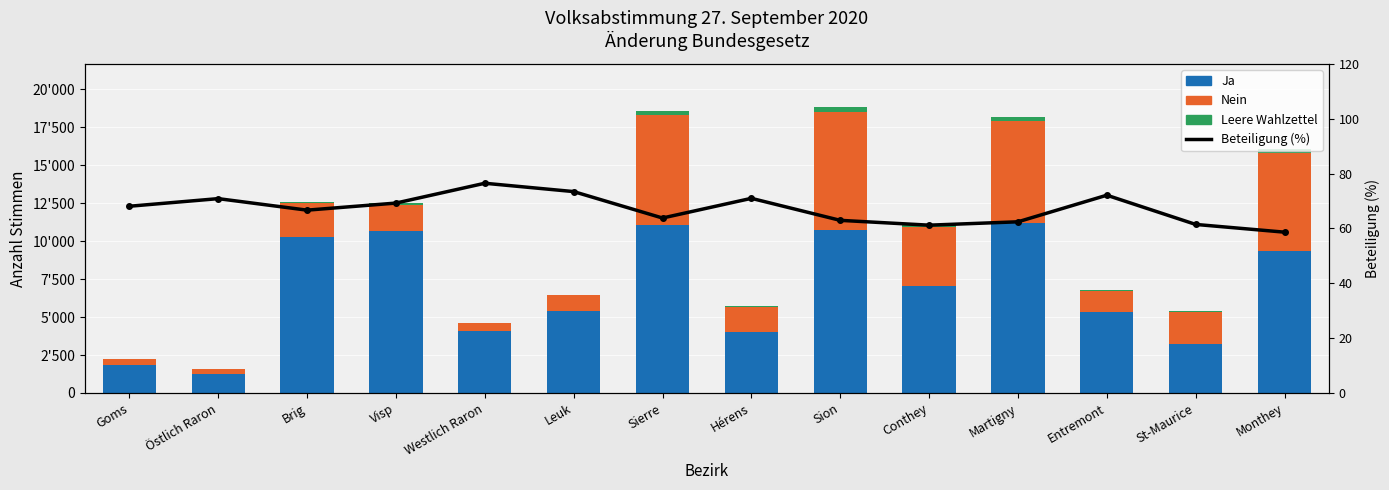

What is the value of the Beteiligung (%) bar at the 2nd from the left?

70.9